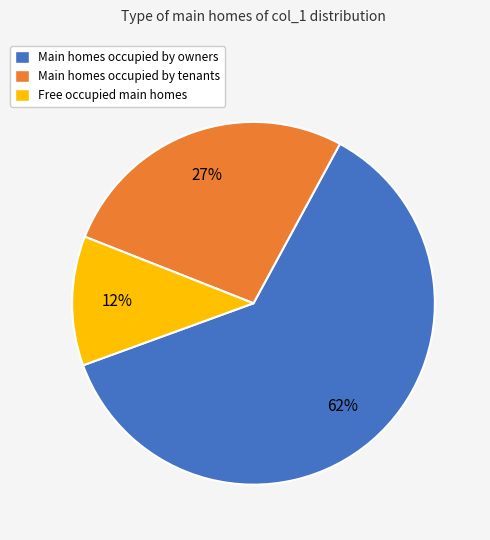

Which has a higher value, Main homes occupied by tenants or Main homes occupied by owners?

Main homes occupied by owners